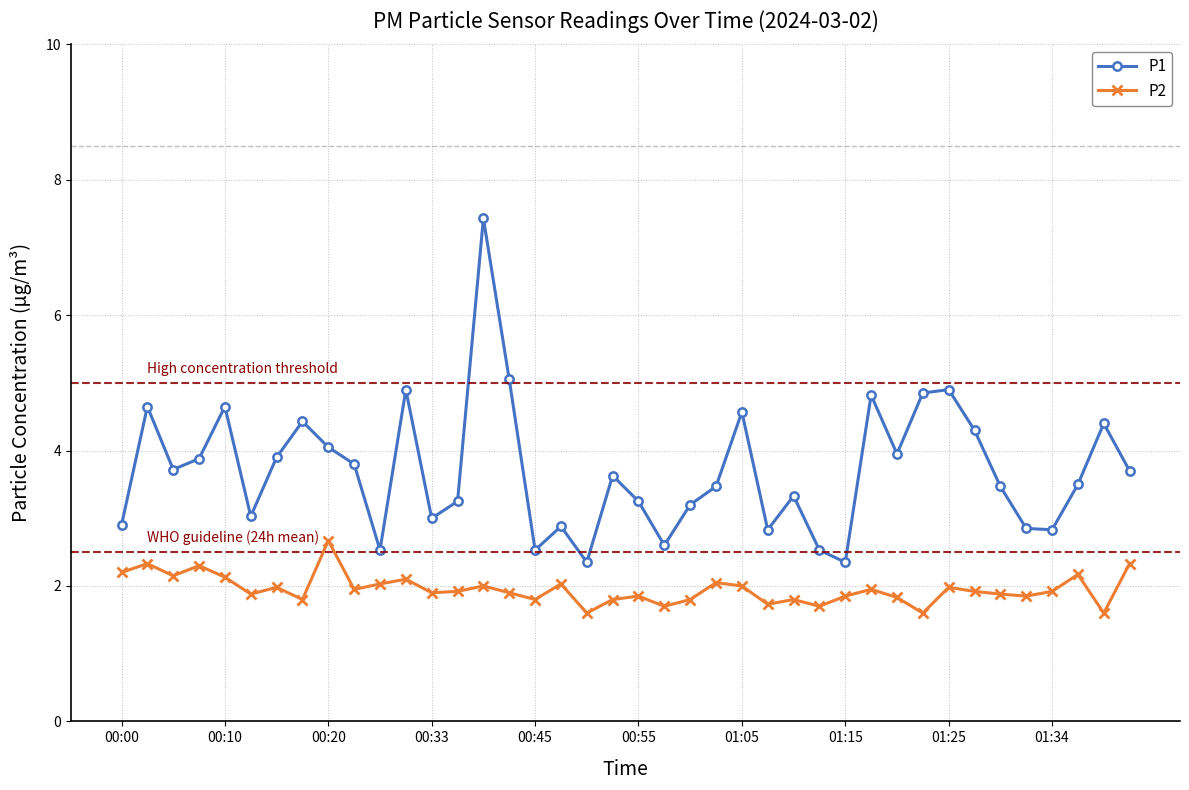

Does the chart have visible grid lines?

Yes